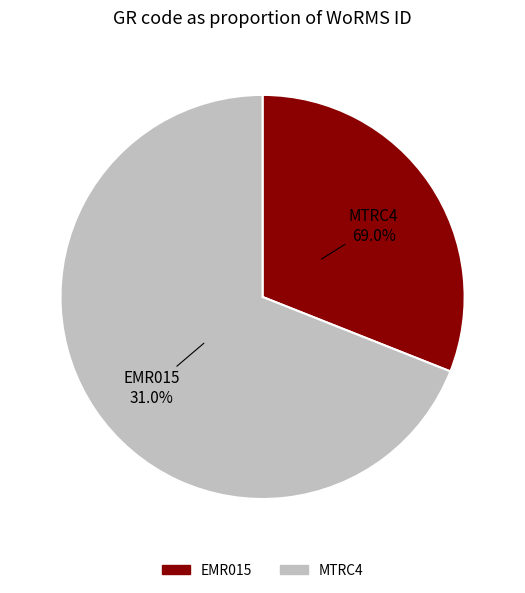

To the nearest percent, what is the combined percentage of EMR015 and MTRC4?

100%